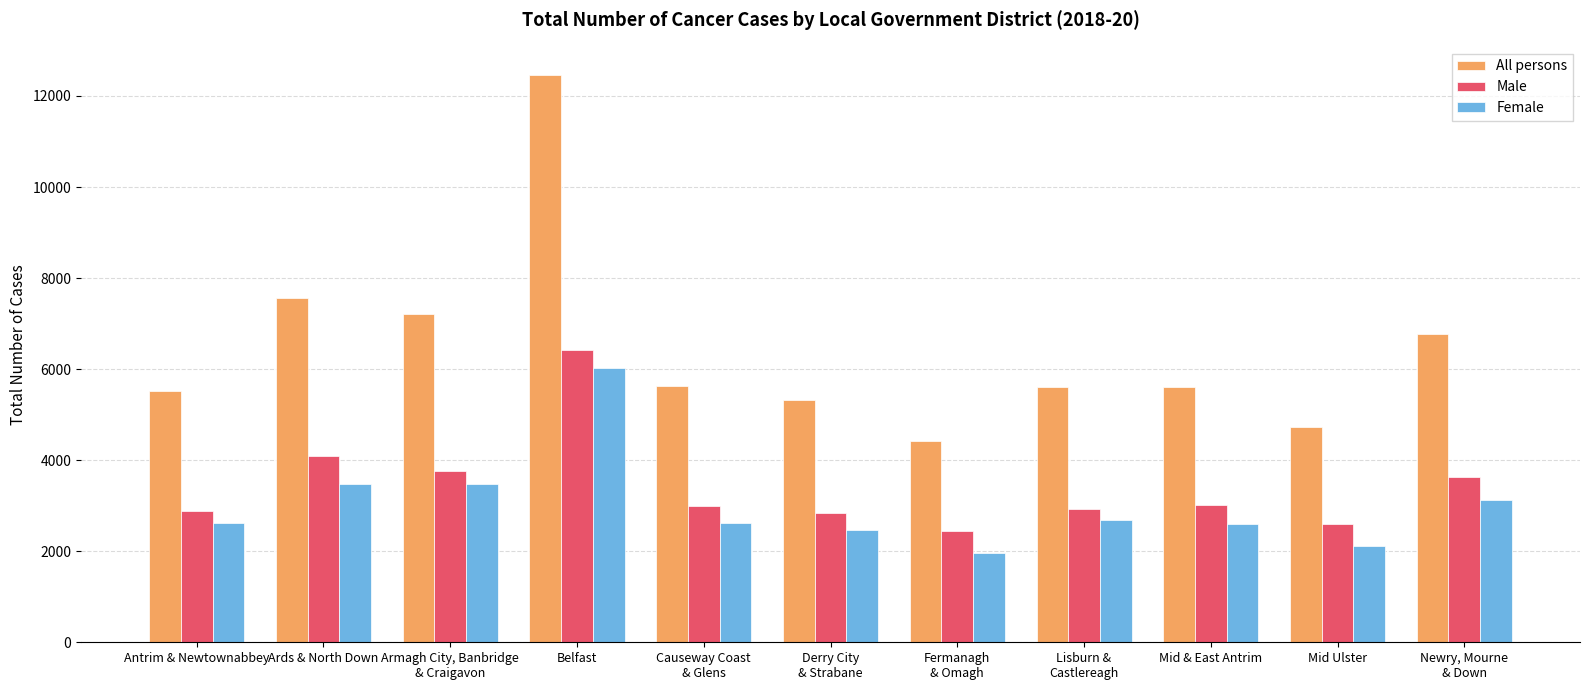

The Male series shows 11426 at Belfast. True or false?

False